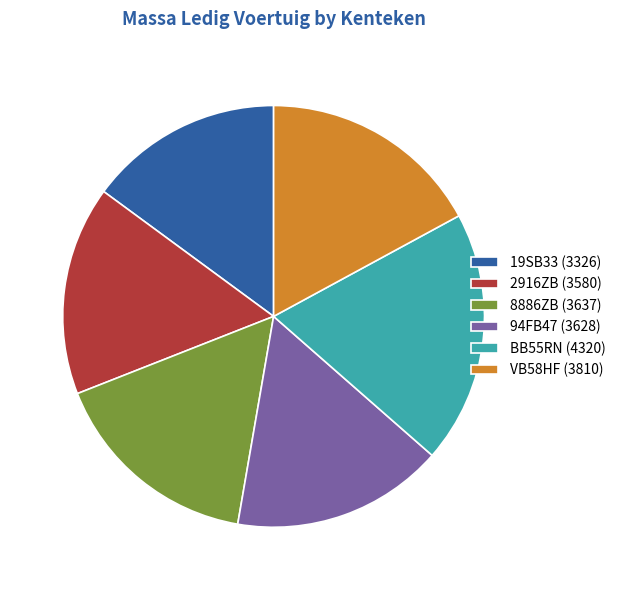

Do 8886ZB (3637) and BB55RN (4320) together represent more than half of the pie?

No